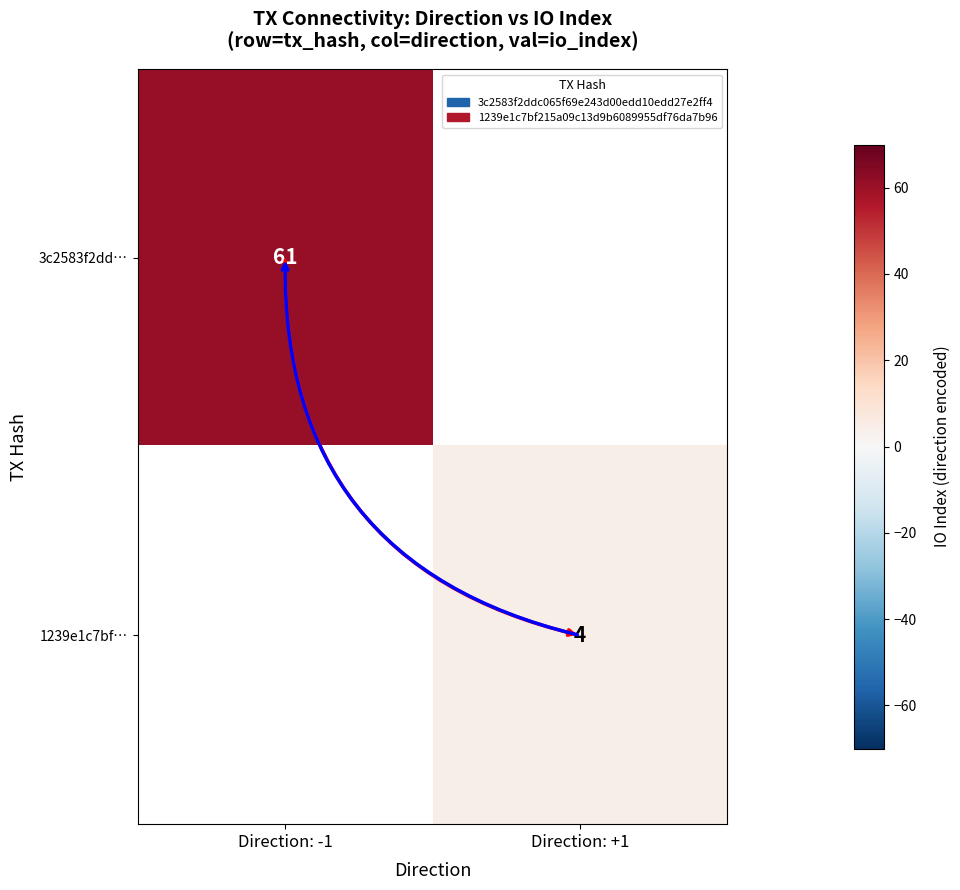

Is it true that 3c2583f2dd… equals 61 at Direction: -1?

True